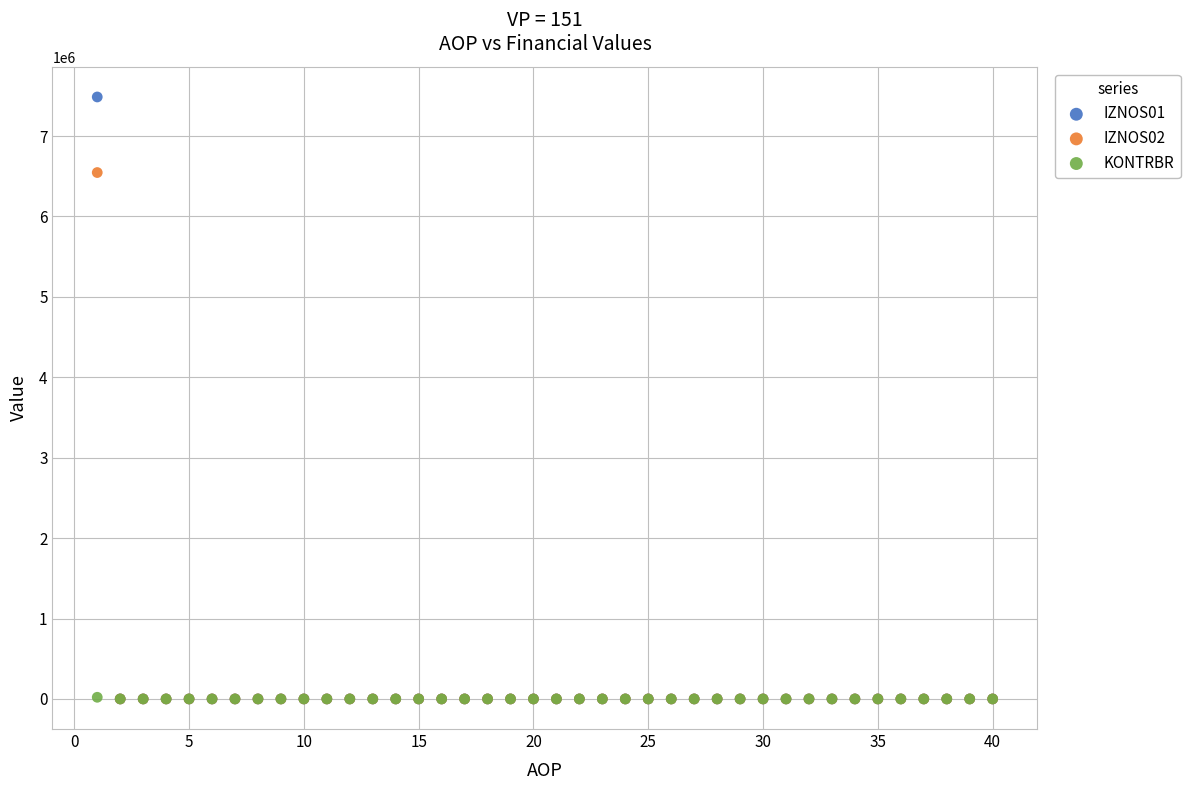

Across all series, what Y value is closest to 3743226?

6546563.6